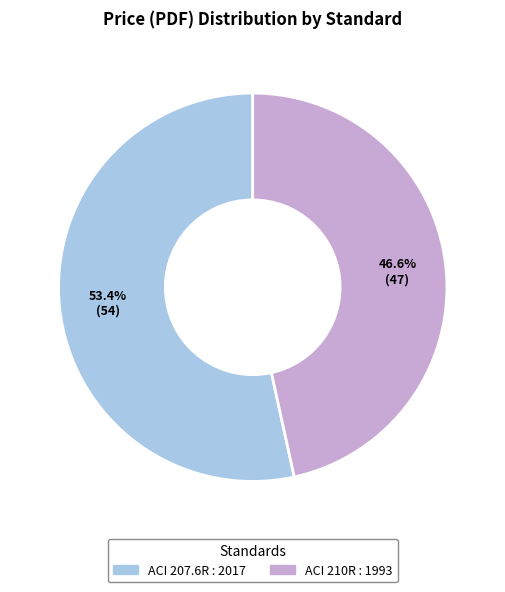

Does any single category account for the majority?

Yes